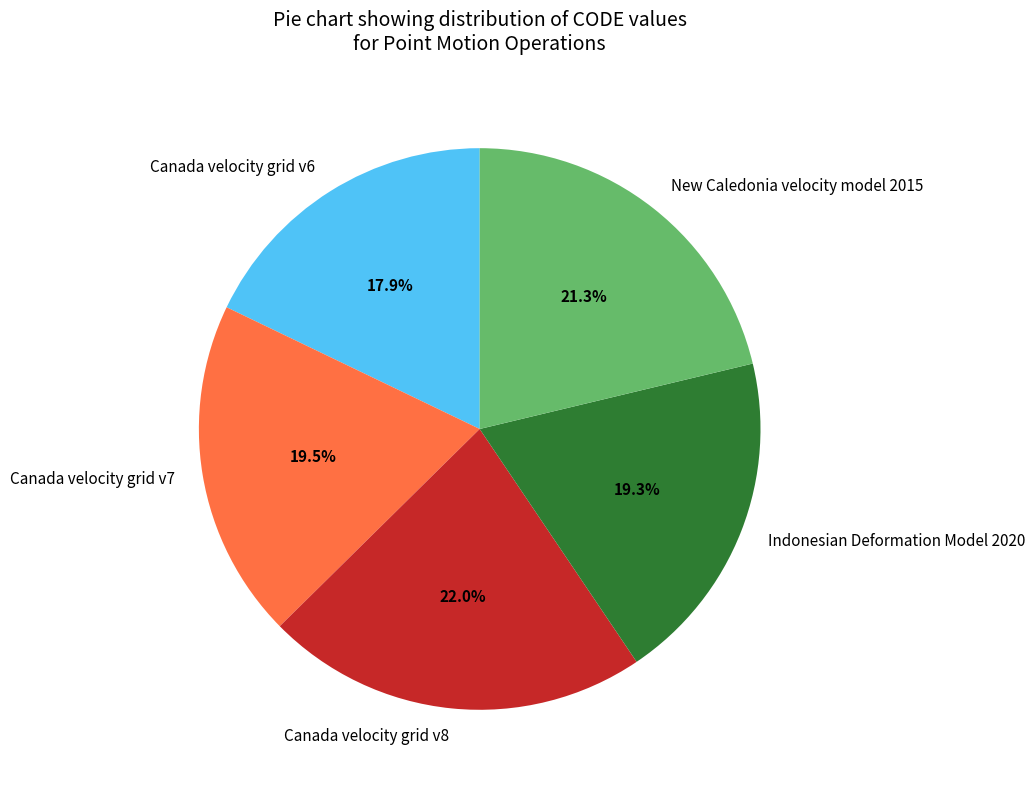

What is the total percentage of Canada velocity grid v7 and Indonesian Deformation Model 2020?

38.8%